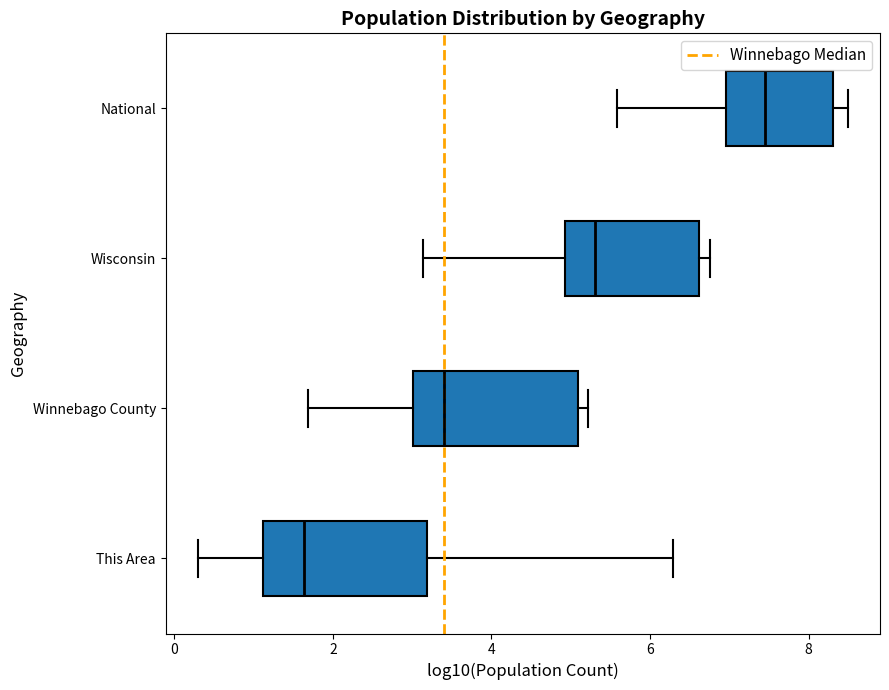

Which box's median line is the furthest to the left?

This Area